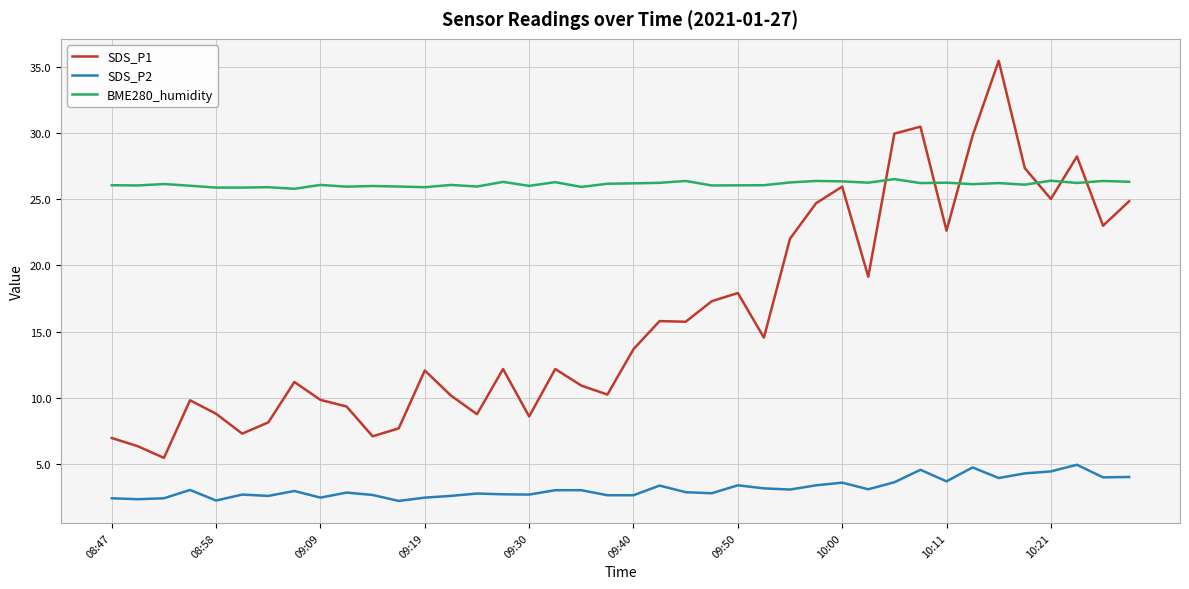

What is the maximum value shown in the chart?

35.5